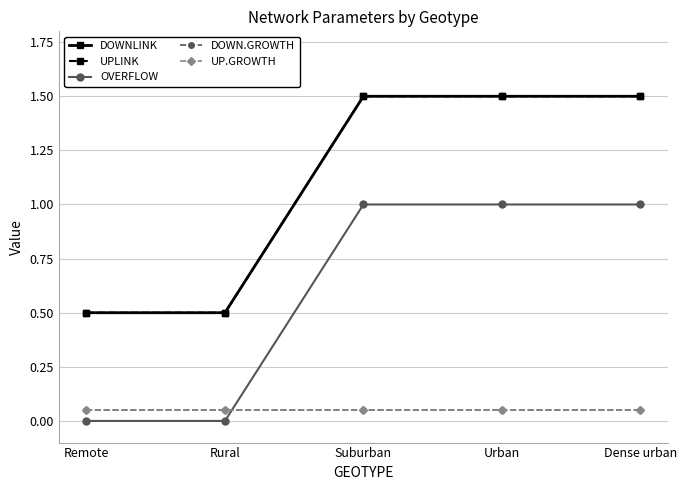

Which series changed the most between Remote and Urban?

DOWNLINK